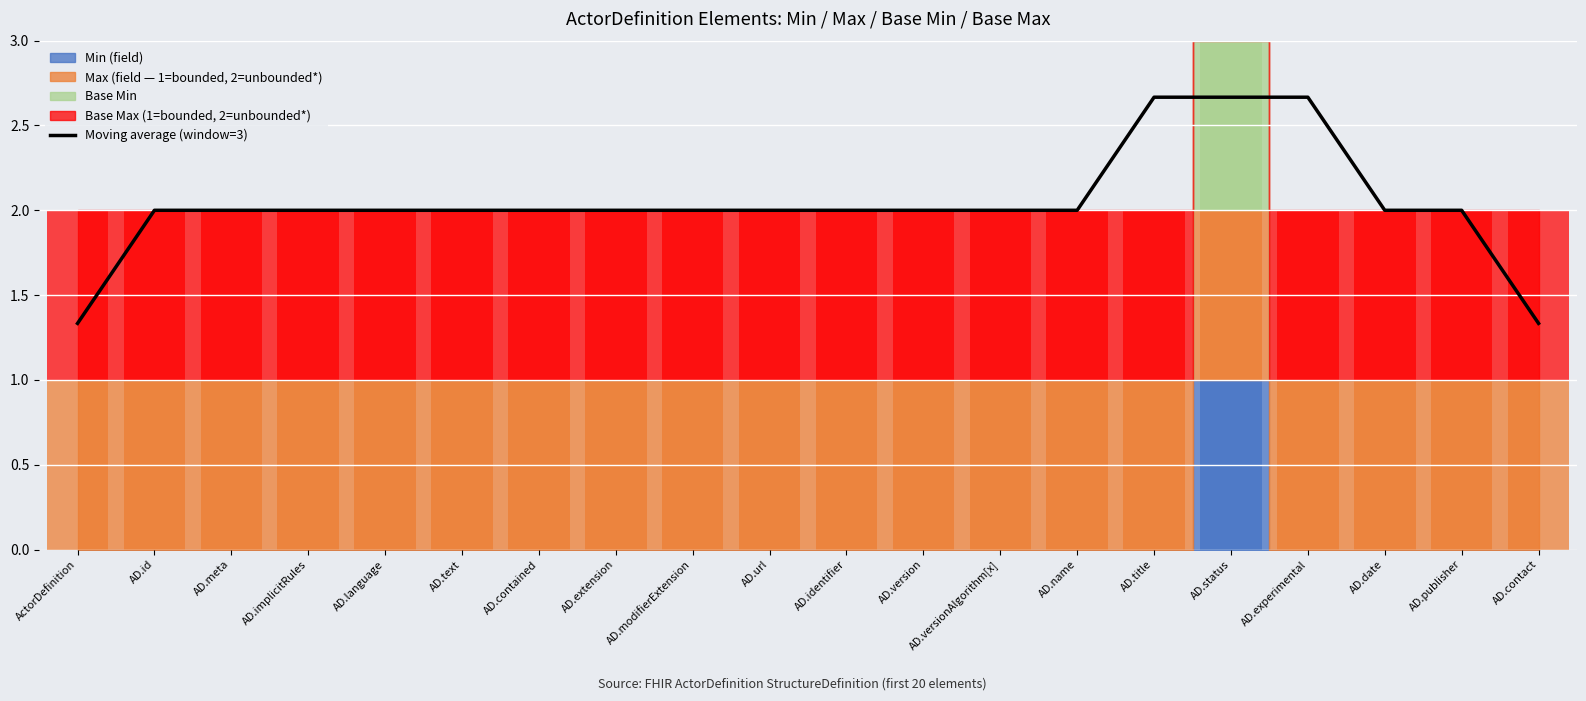

What is the minimum value shown in the chart?

1.3